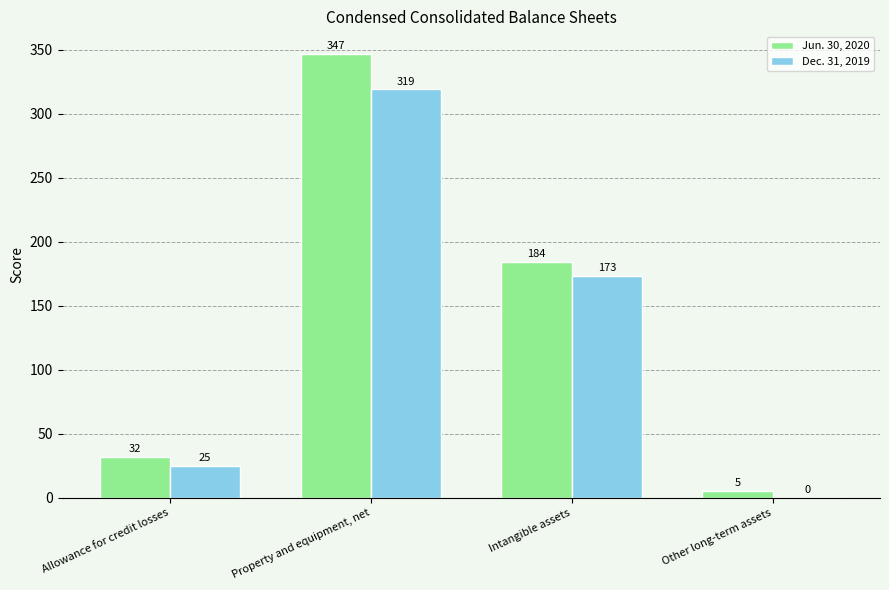

Is the value of Jun. 30, 2020 at Allowance for credit losses greater than the value of Dec. 31, 2019 at Other long-term assets?

Yes